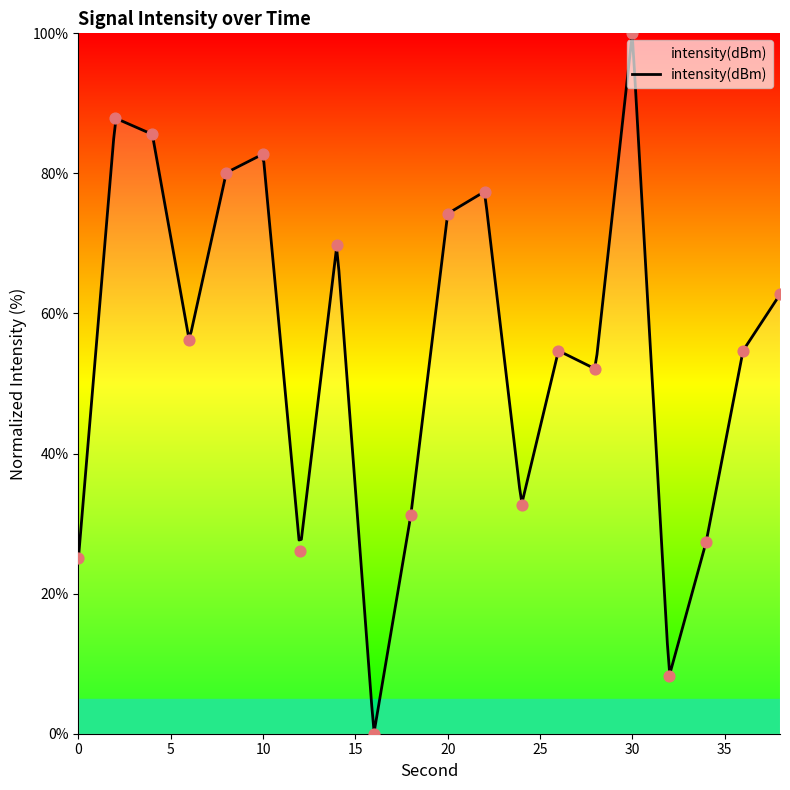

Which has a higher value, 36 or 4?

4